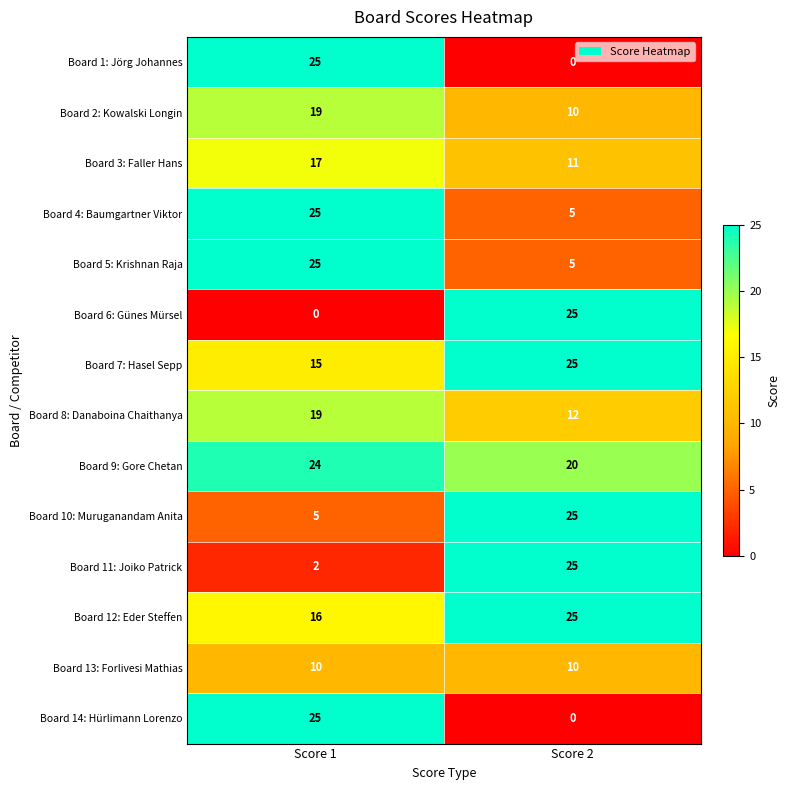

List the labels in order of Board 4: Baumgartner Viktor value, largest first.

Score 1, Score 2